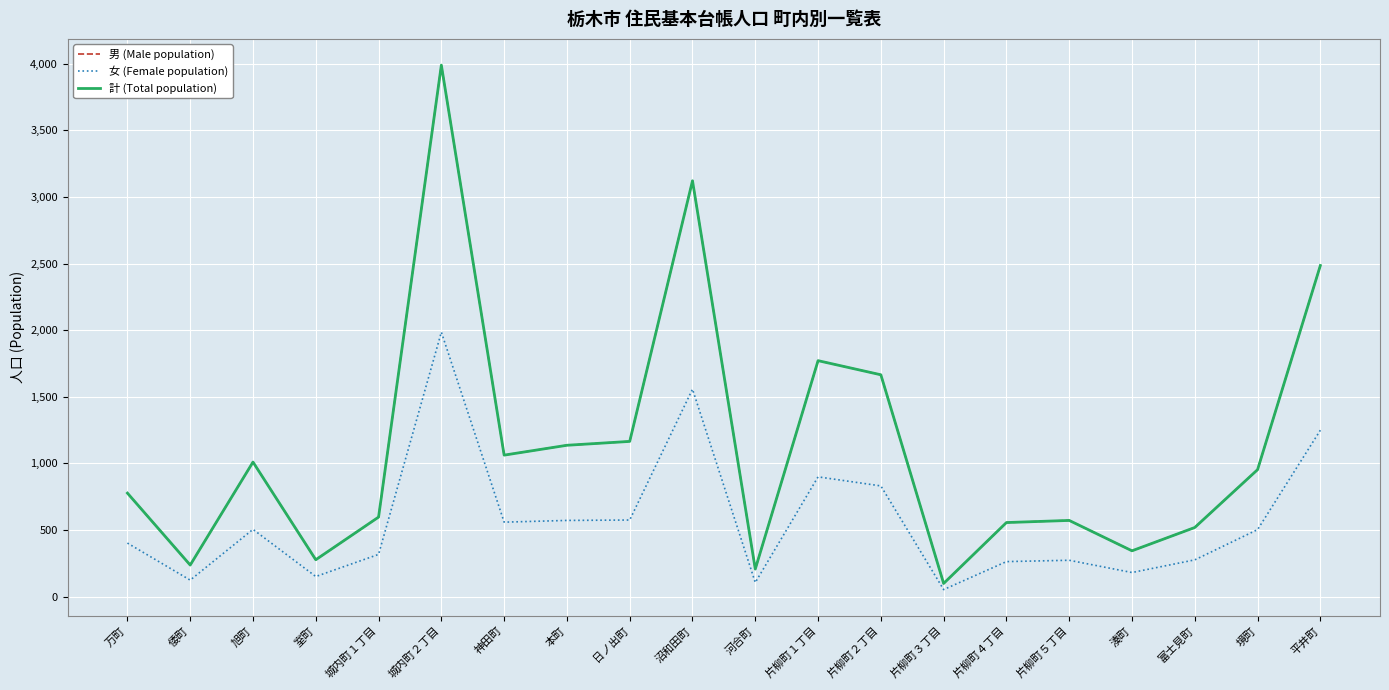

Read the 男 (Male population) value at 河合町, to the nearest 100.

200